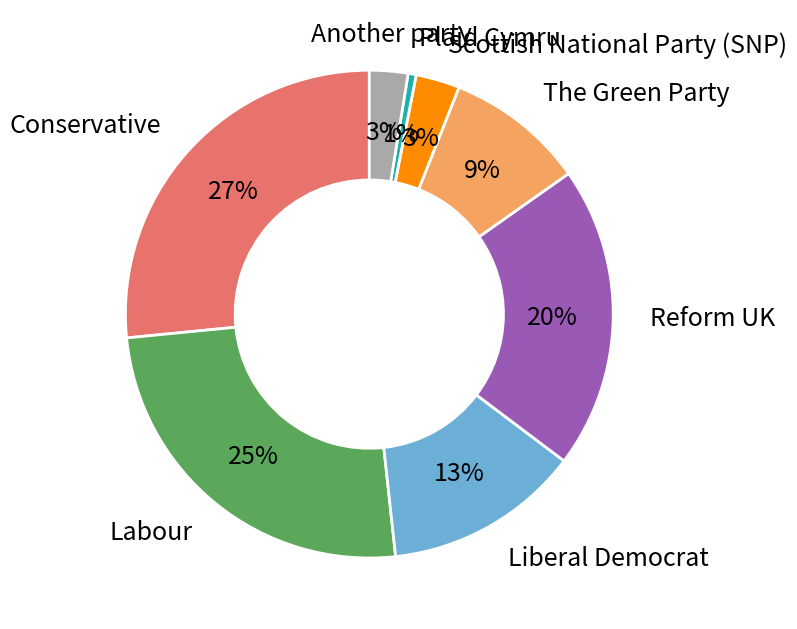

True or false: The Green Party accounts for 9% of the total.

True